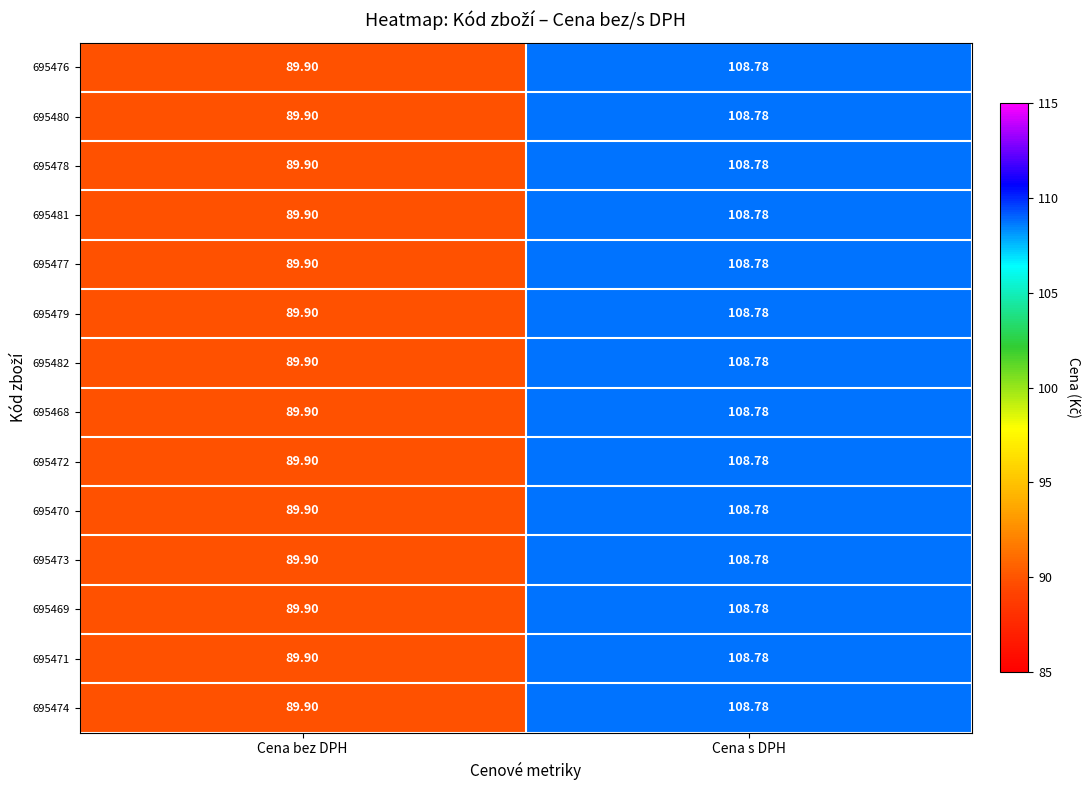

How many series are shown in this chart?

14